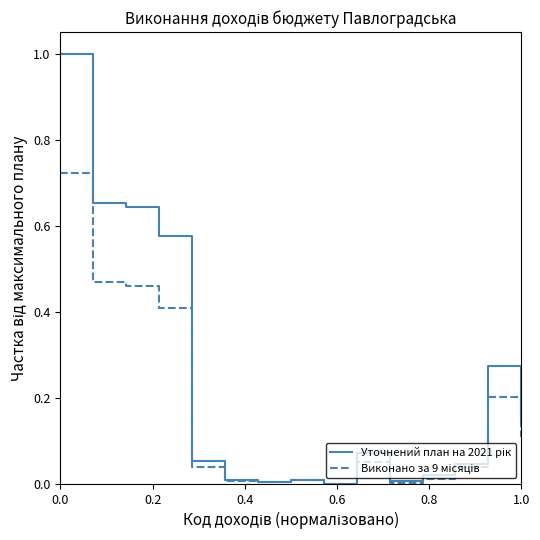

What is the greatest value displayed?

1.0